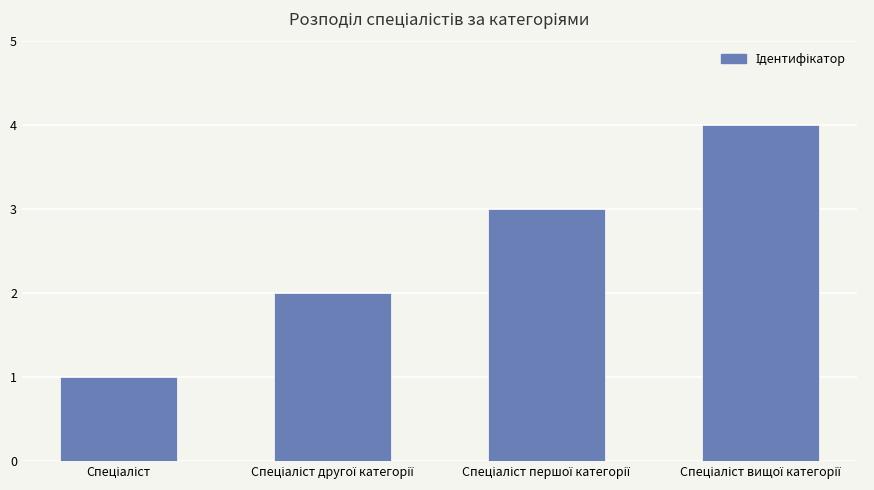

What is the maximum value shown in the chart?

4